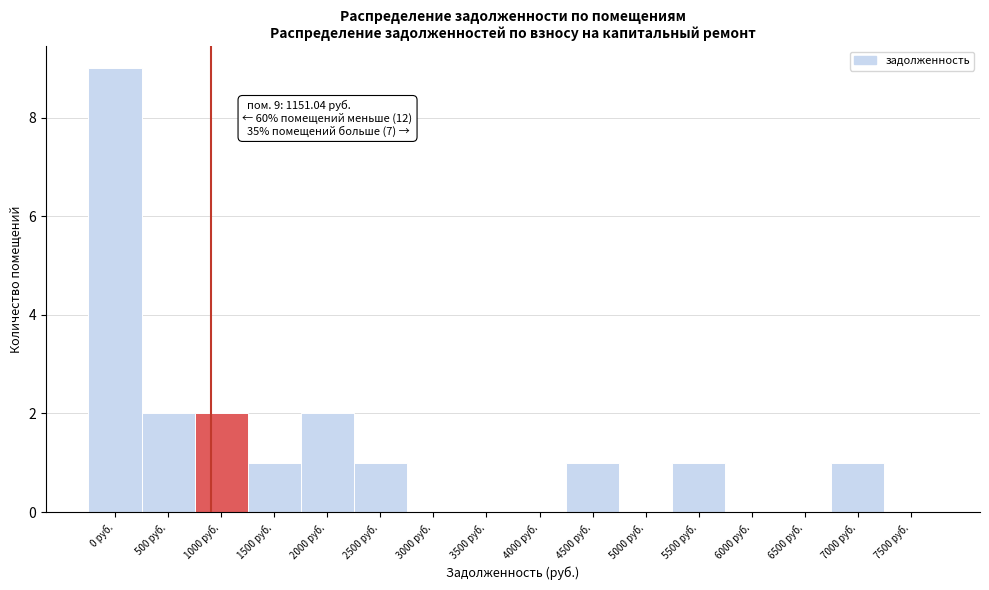

Reading right to left, what are all the values shown in this chart?

7500 руб.=0	7000 руб.=1	6500 руб.=0	6000 руб.=0	5500 руб.=1	5000 руб.=0	4500 руб.=1	4000 руб.=0	3500 руб.=0	3000 руб.=0	2500 руб.=1	2000 руб.=2	1500 руб.=1	1000 руб.=2	500 руб.=2	0 руб.=9